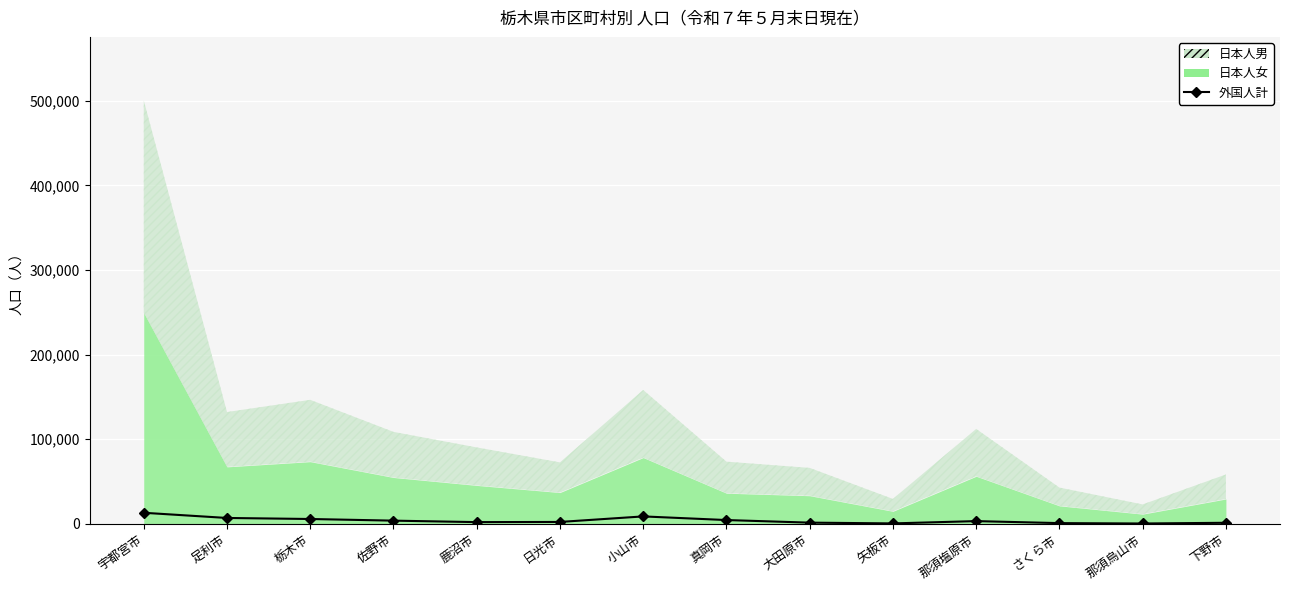

At which label does the data first exceed 3159?

宇都宮市